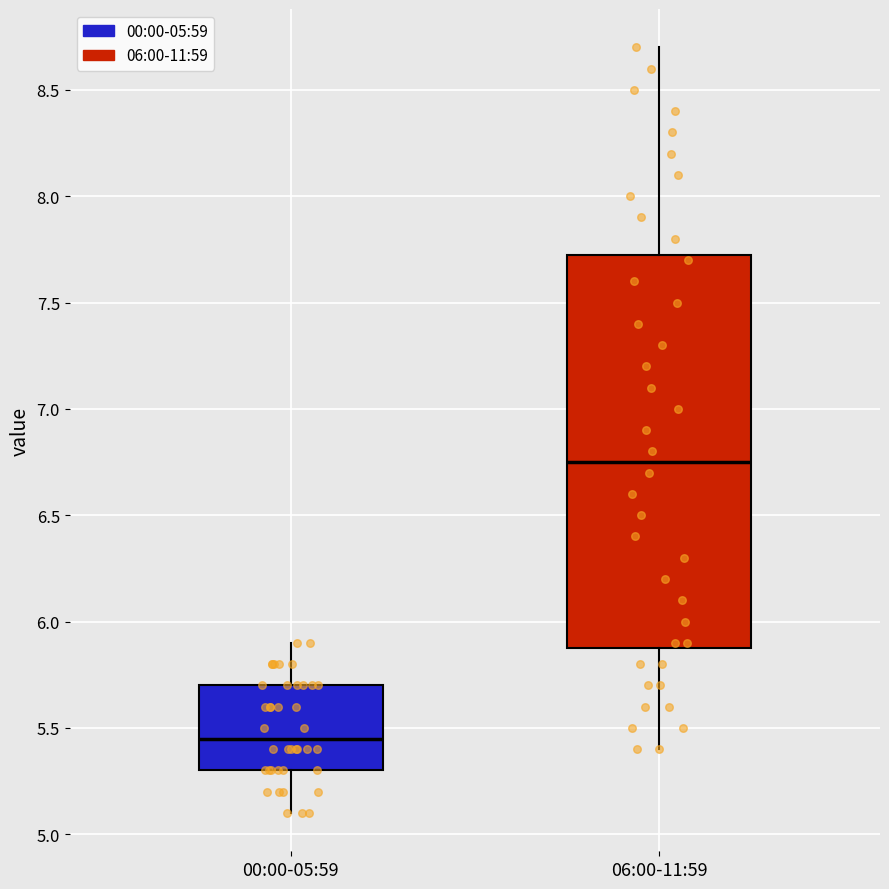

Reading left to right, read every box against the y-axis: the position of its median line, the range the box covers, and the ends of its whiskers. The values are not printed on the chart, so give them approximately, as read against the axis.

00:00-05:59: median 5.45, box 5.30 to 5.70, whiskers 5.10 to 5.90
06:00-11:59: median 6.75, box 5.90 to 7.75, whiskers 5.40 to 8.70